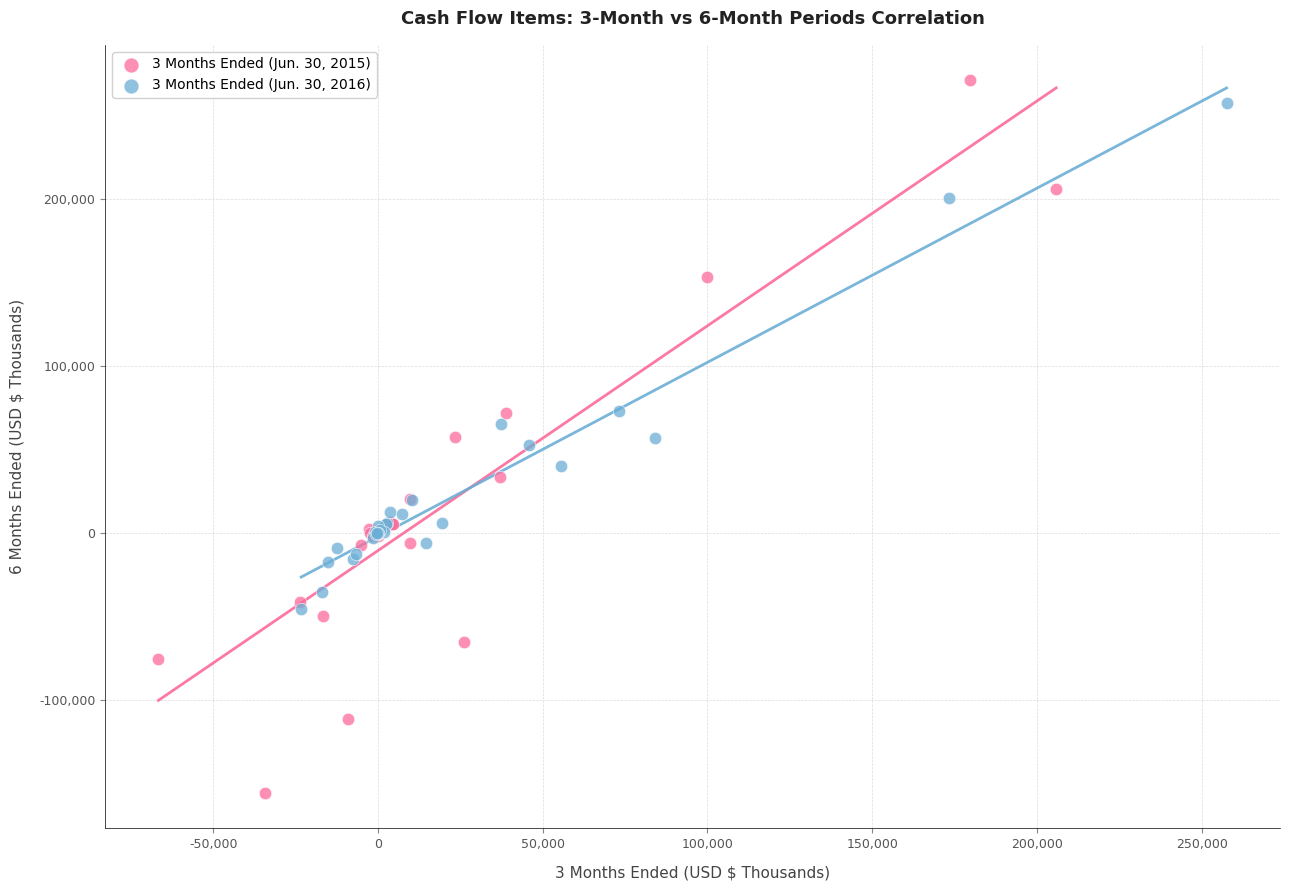

Which series reaches the minimum Y coordinate?

3 Months Ended (Jun. 30, 2015)